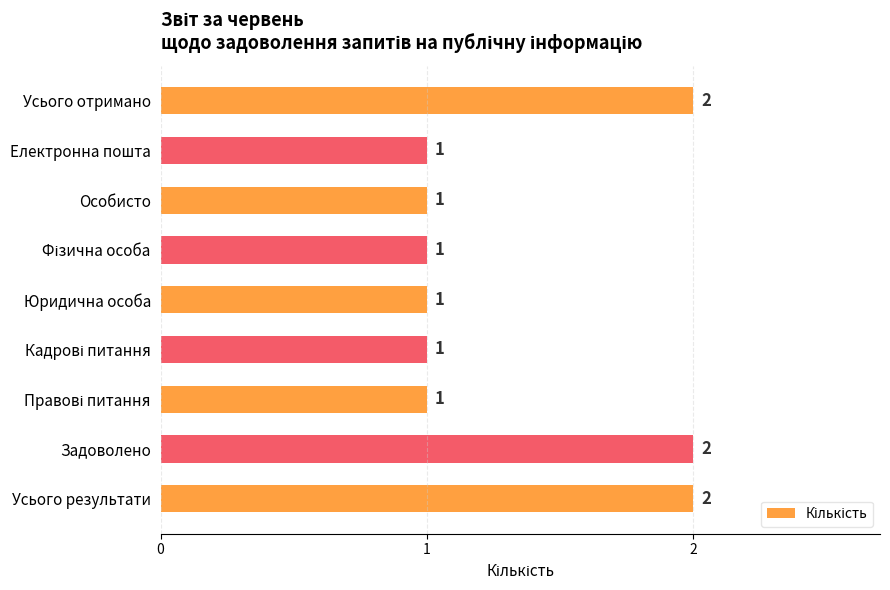

How many values are between 1 and 2?

9